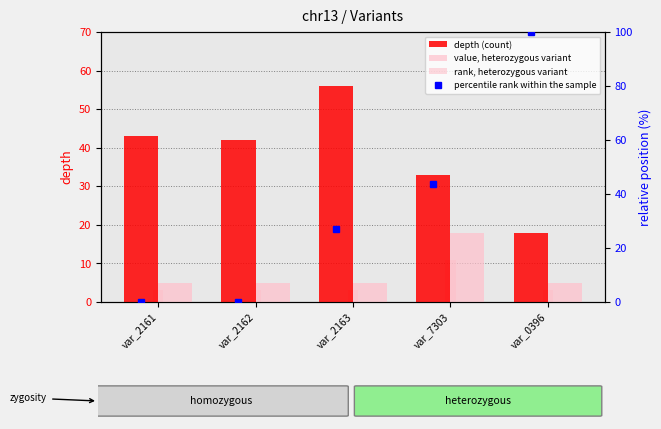

Does the chart contain stacked bars?

No